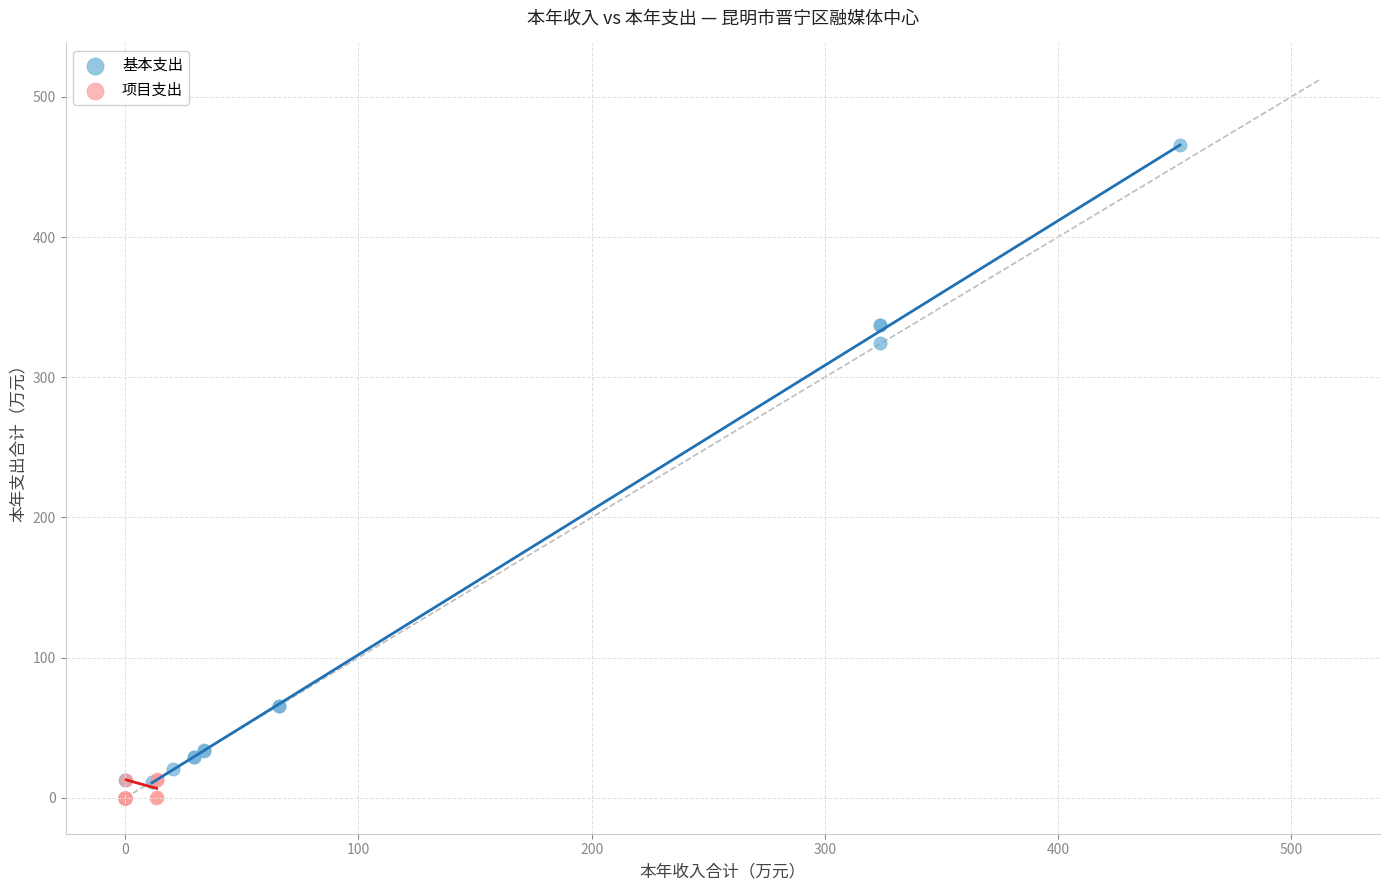

Which series has the largest Y range (max minus min)?

基本支出